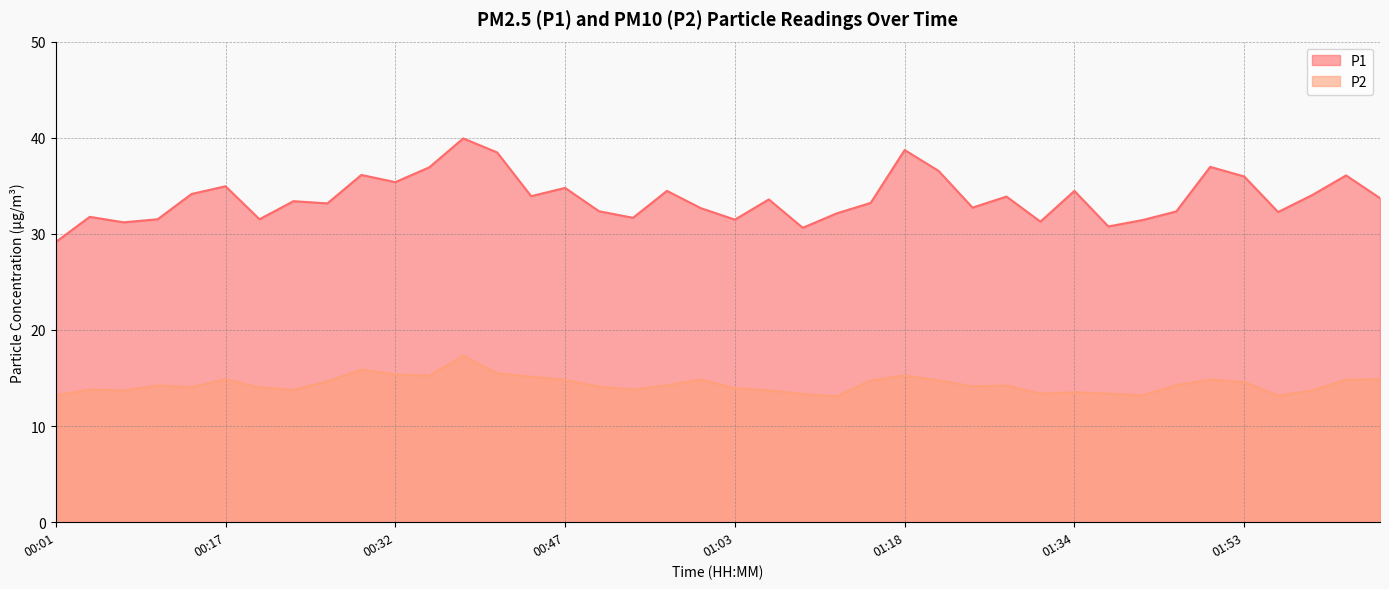

Which series has the largest total across all categories?

P1